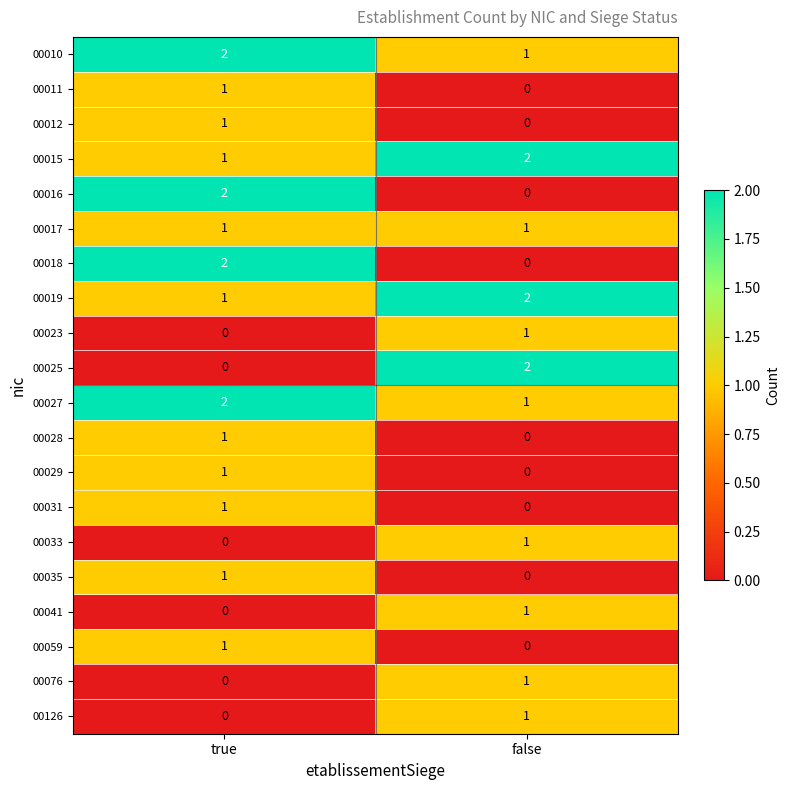

At which label does 00059 reach its peak?

true